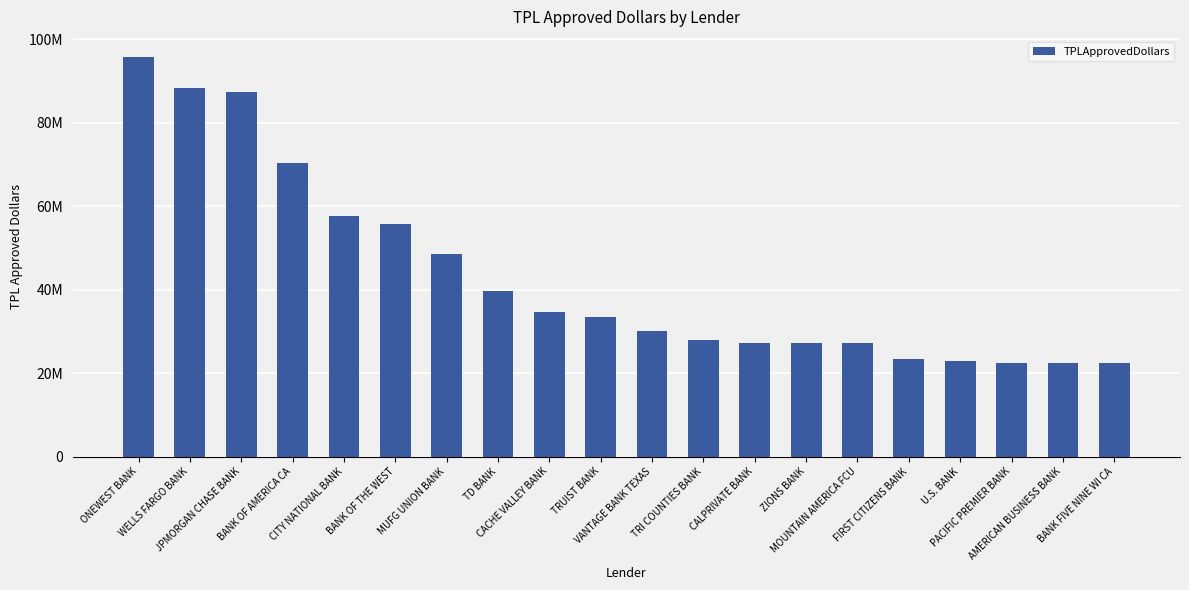

What is the sum of the values at JPMORGAN CHASE BANK and BANK OF THE WEST?

143318563